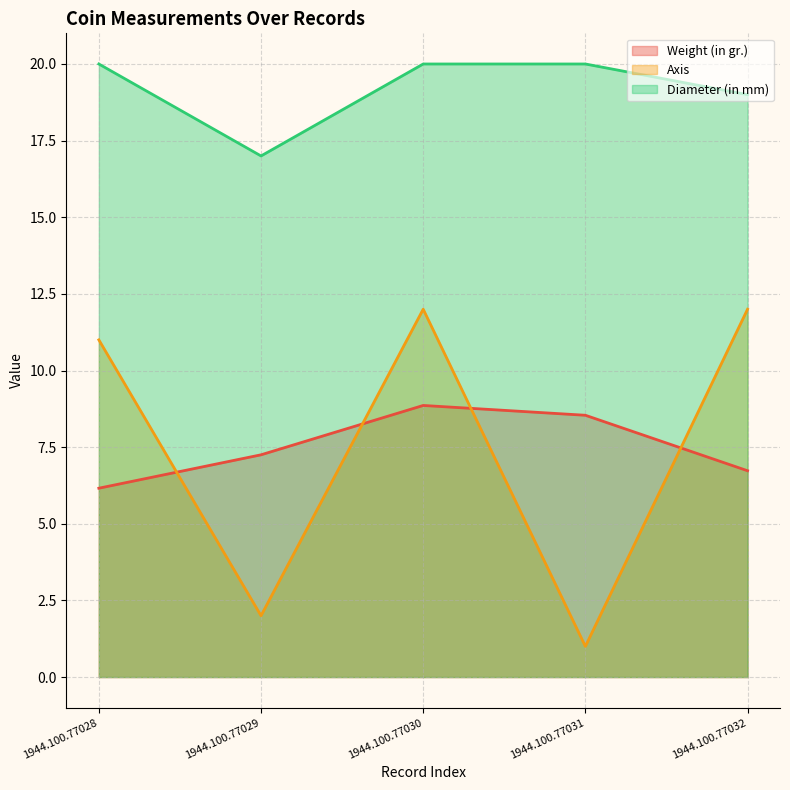

True or false: Diameter (in mm) has a value of 19.0 at 1944.100.77032.

True